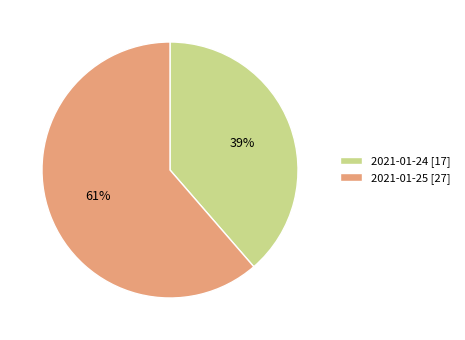

To the nearest percent, what is the average slice percentage?

50%